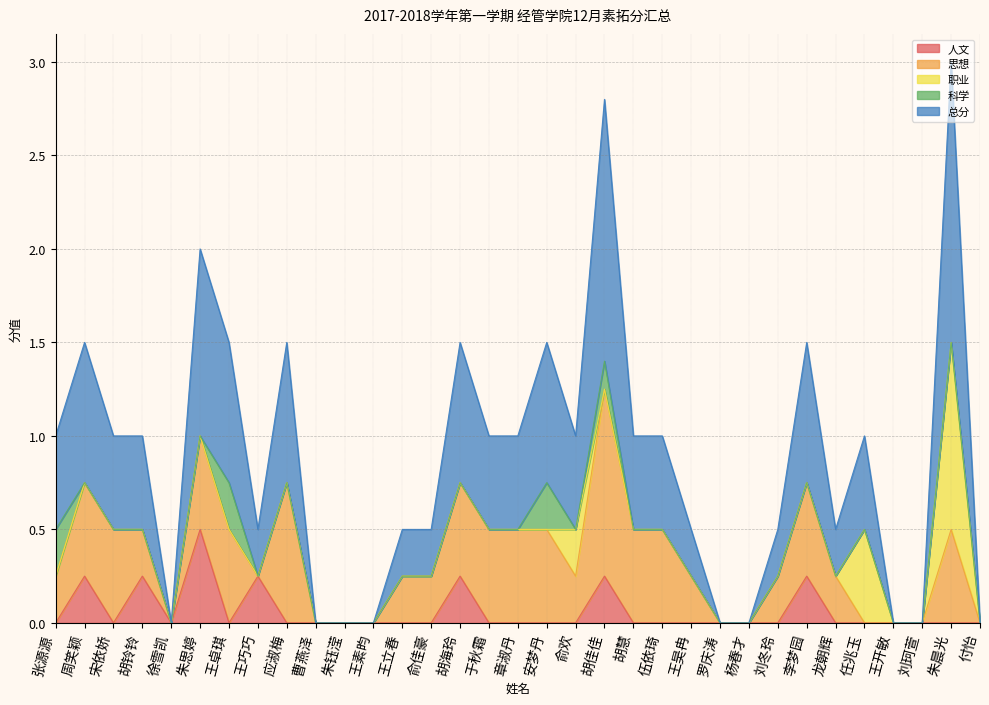

Is the value of 总分 at 王卓琪 greater than the value of 思想 at 周笑颖?

Yes